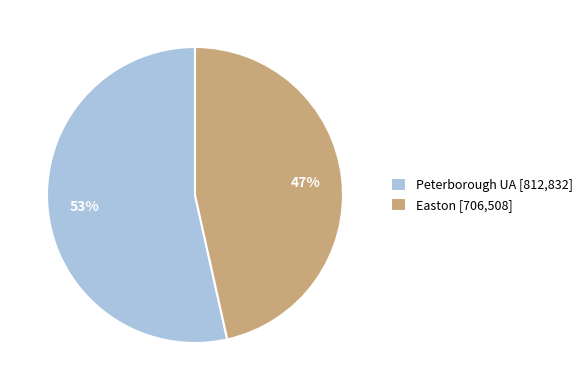

Which has a higher value, Easton [706,508] or Peterborough UA [812,832]?

Peterborough UA [812,832]